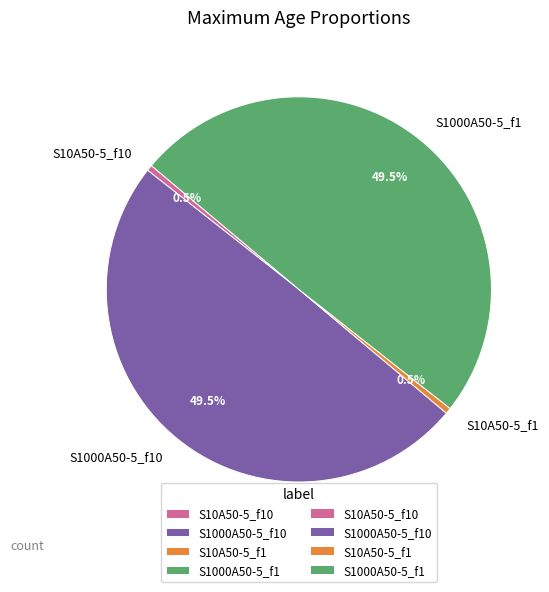

To the nearest percent, what is the average slice percentage?

25%